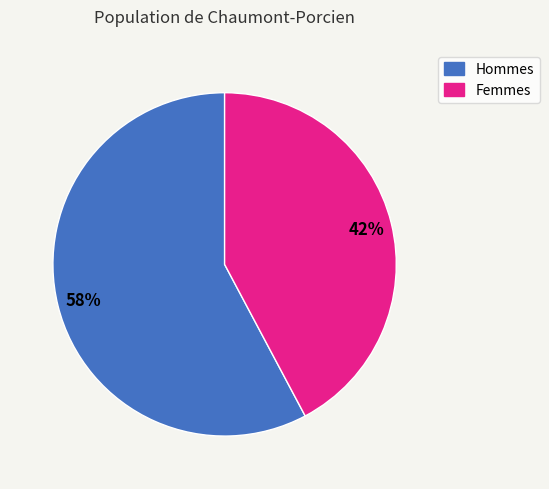

To the nearest percent, what is the difference between the largest and smallest slice percentages?

16%